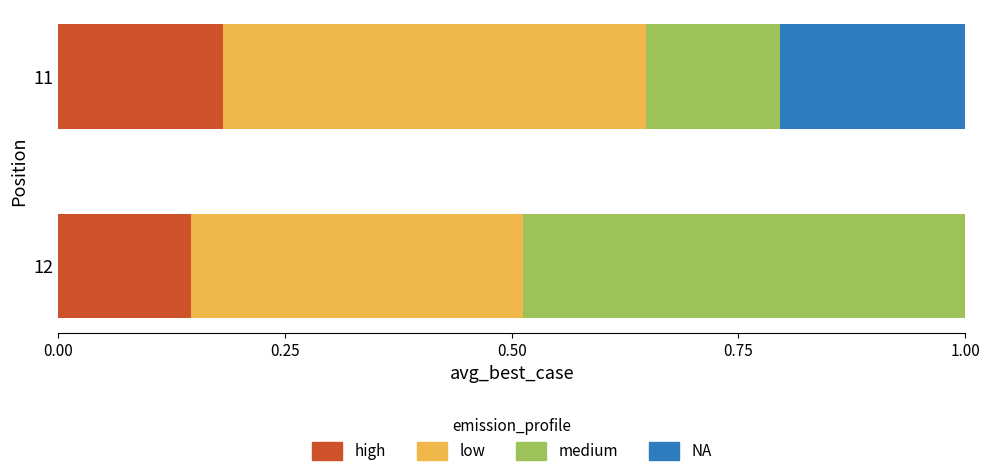

What is the total value across all series at 12?

1.0